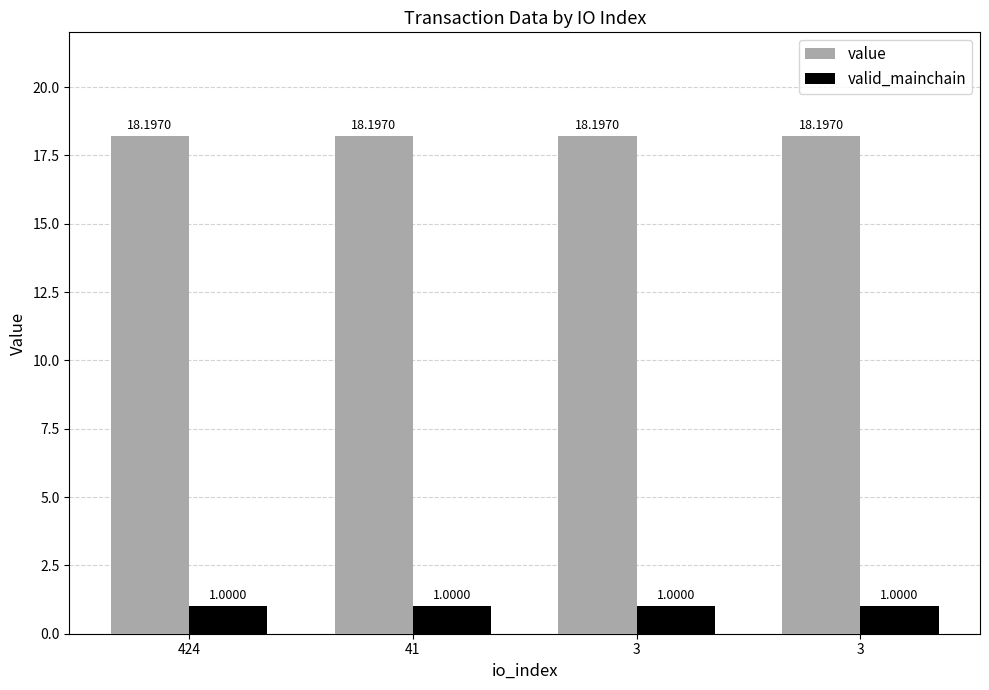

Are the bars grouped side by side (vs. stacked)?

Yes